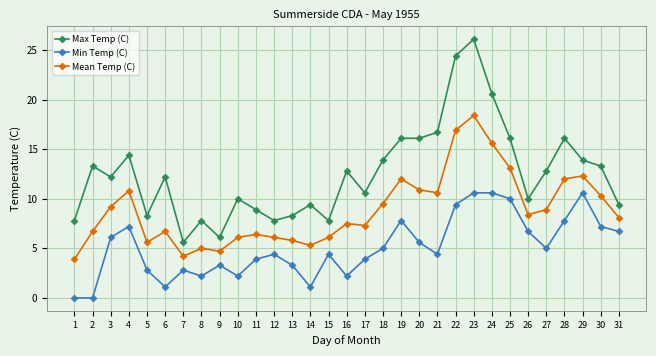

What is the lowest value of the Mean Temp (C) series?

3.9